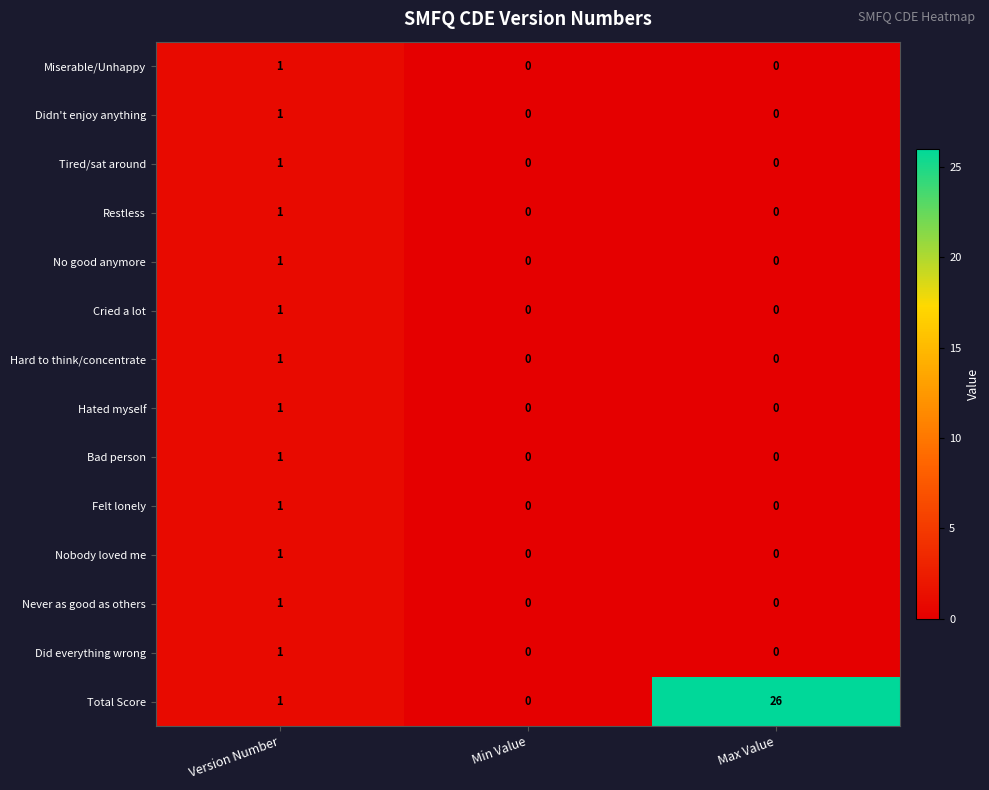

Which series has the largest range (max minus min)?

Total Score